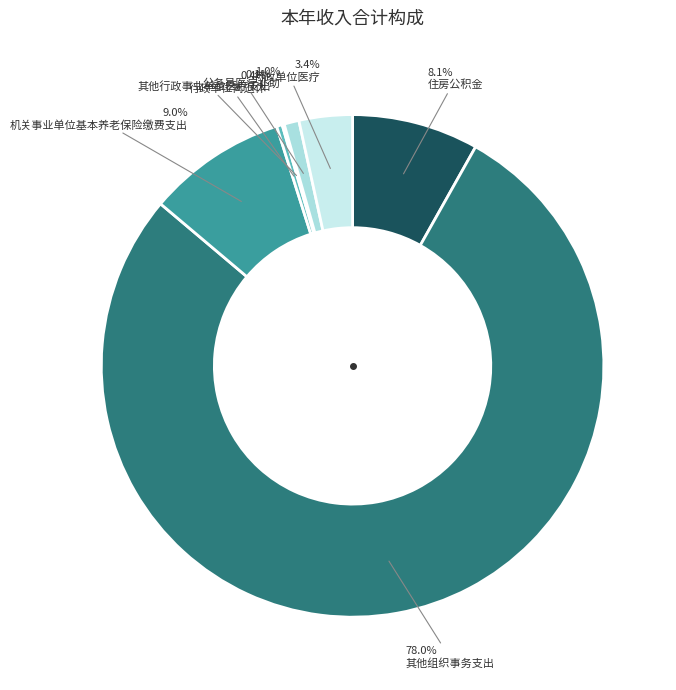

True or false: 机关事业单位基本养老保险缴费支出 accounts for 9% of the total.

True